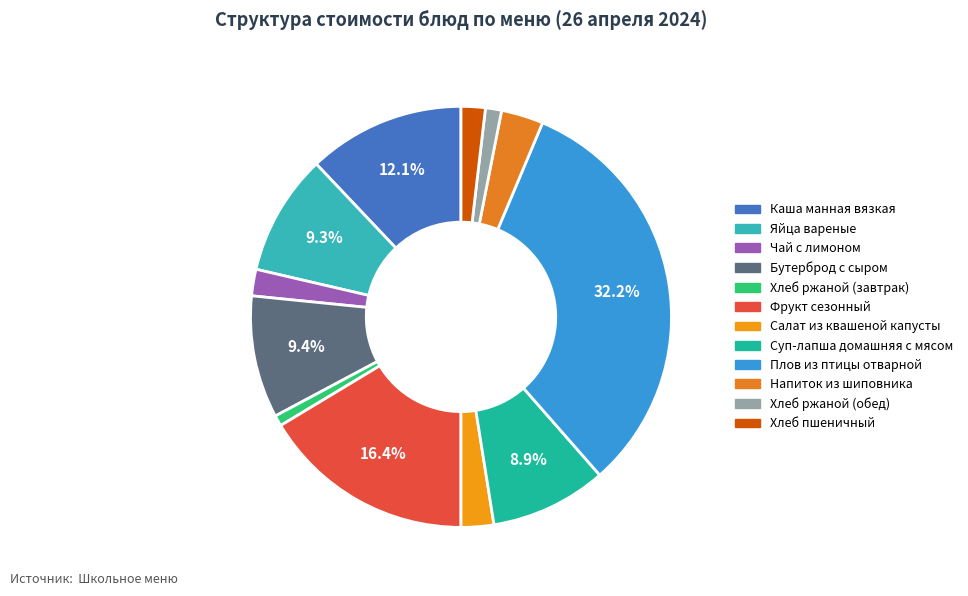

Which slice is the smallest?

Хлеб ржаной (завтрак)